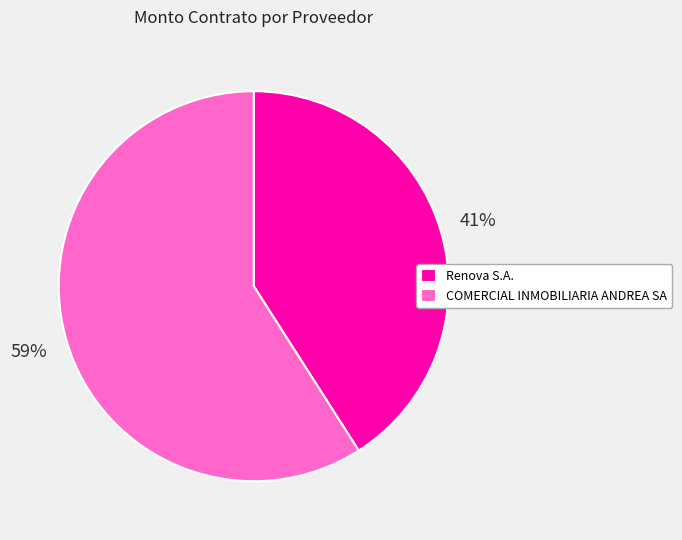

To the nearest percent, what is the average slice percentage?

50%